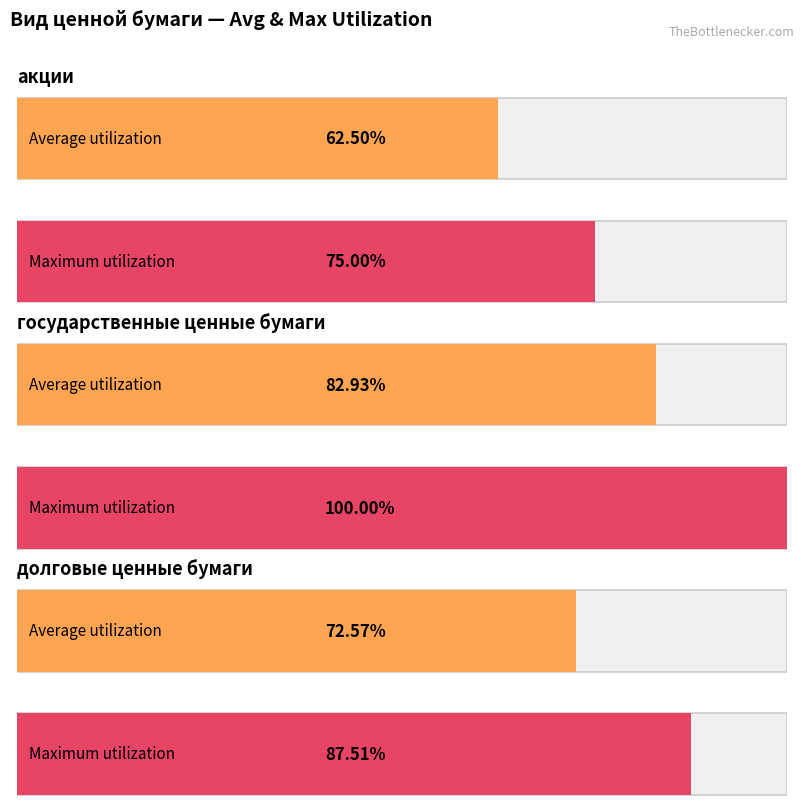

Rank the categories by value from lowest to highest.

акции, долговые ценные бумаги, государственные ценные бумаги